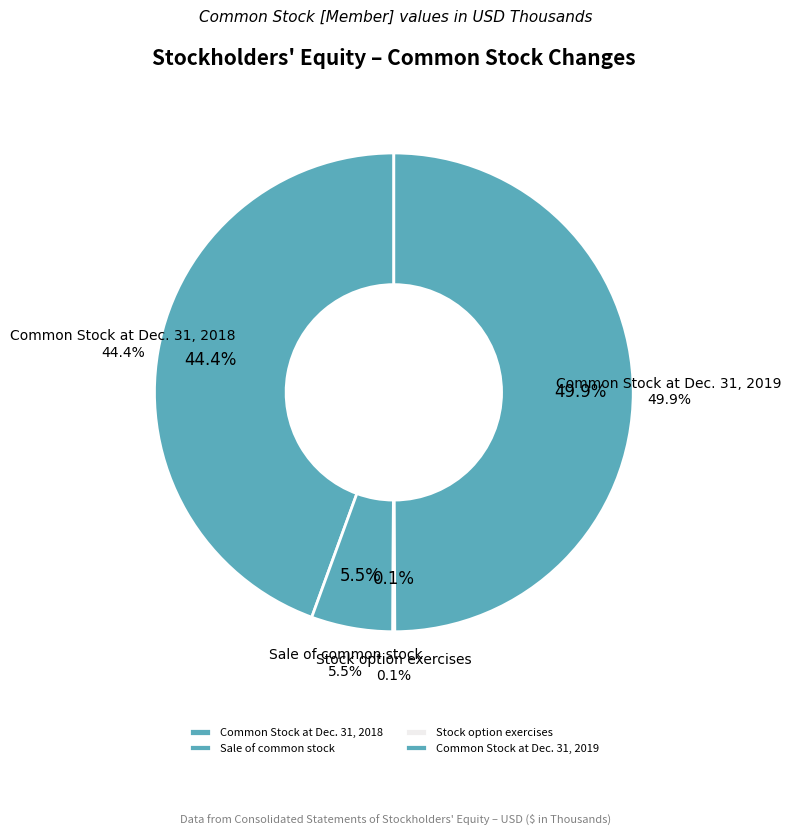

To the nearest percent, what is the difference between the largest and smallest slice percentages?

50%